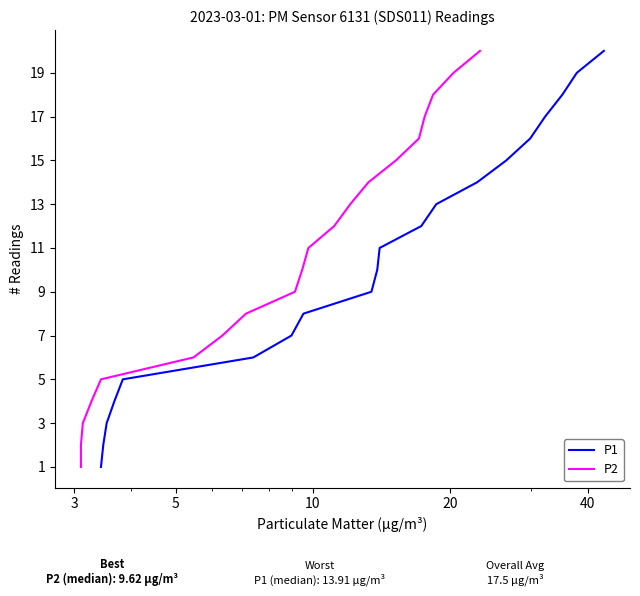

What is the difference between the maximum and second lowest values in the P1 series?

18